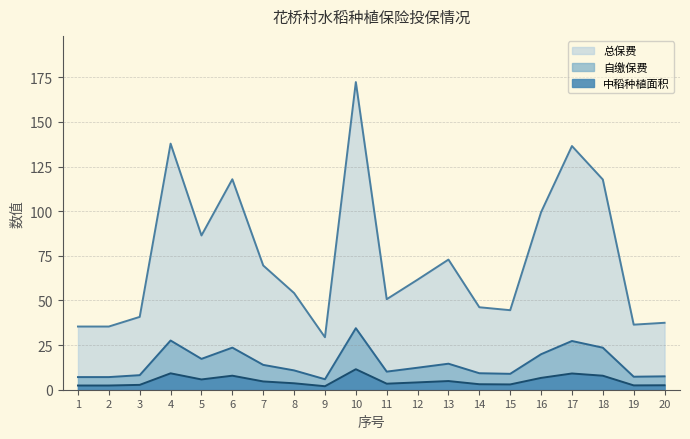

Does the chart display data point markers on the line(s)?

No